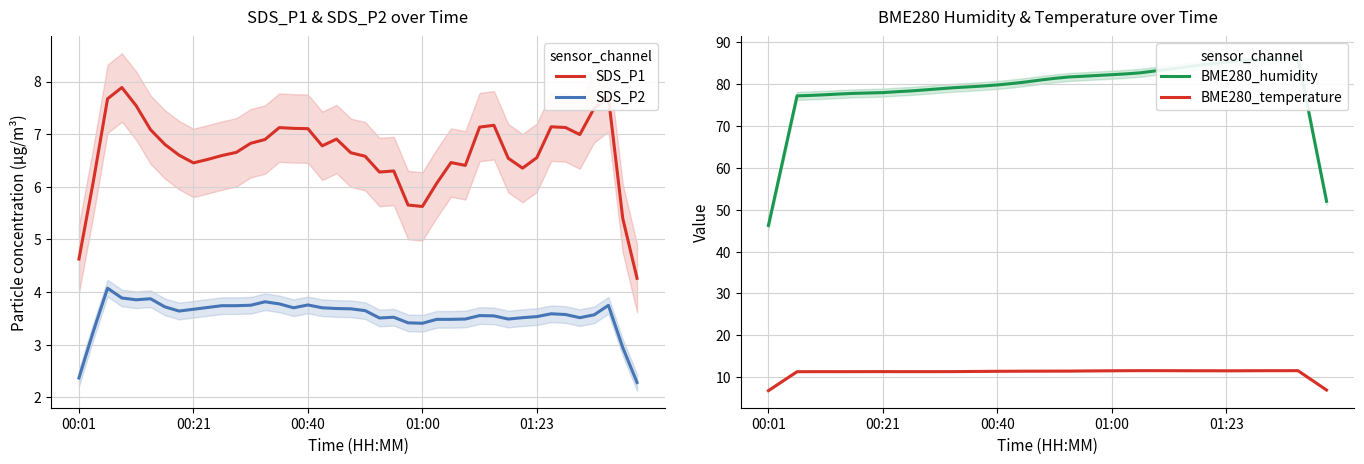

True or false: BME280_humidity and SDS_P1 cross at least once.

False